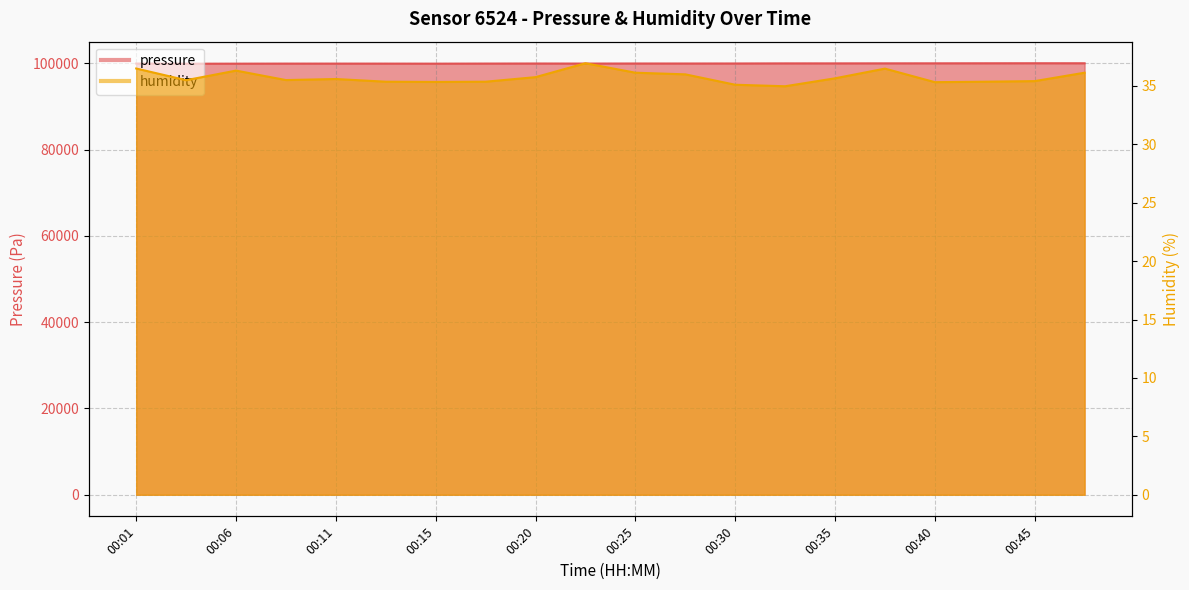

How many lines are shown in the chart?

2